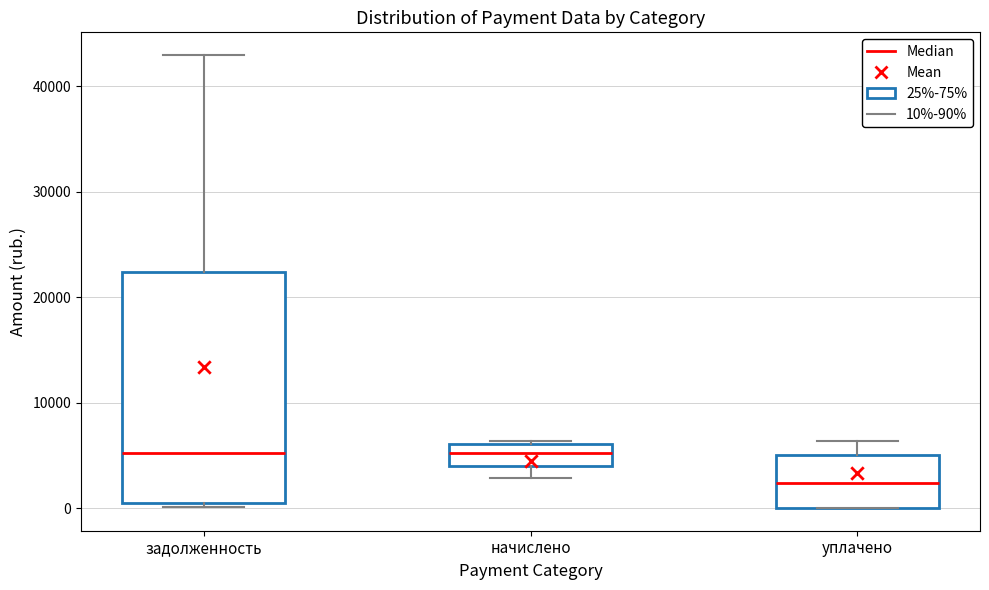

Reading left to right, transcribe this box plot: for each box, give where its median line is, the range the box spans, and where its two whiskers end, as read against the y-axis. The values are not printed on the chart, so give them approximately, as read against the axis.

задолженность: median 5000, box 1000 to 22000, whiskers 0 to 43000
начислено: median 5000, box 4000 to 6000, whiskers 3000 to 6000
уплачено: median 2000, box 0 to 5000, whiskers 0 to 6000